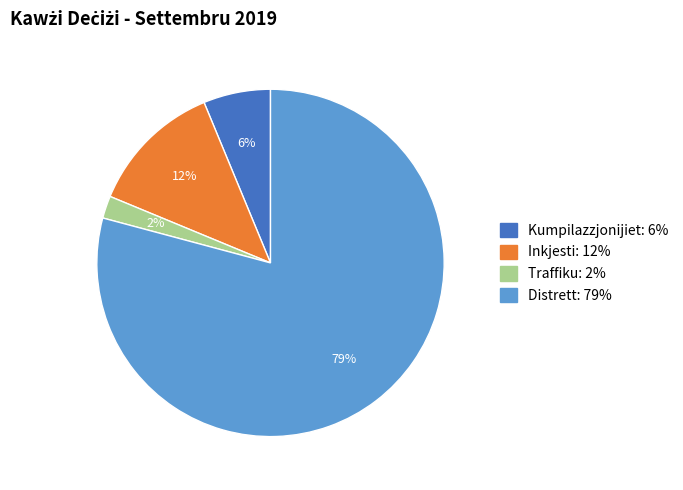

The Inkjesti slice represents 12% of the pie. True or false?

True